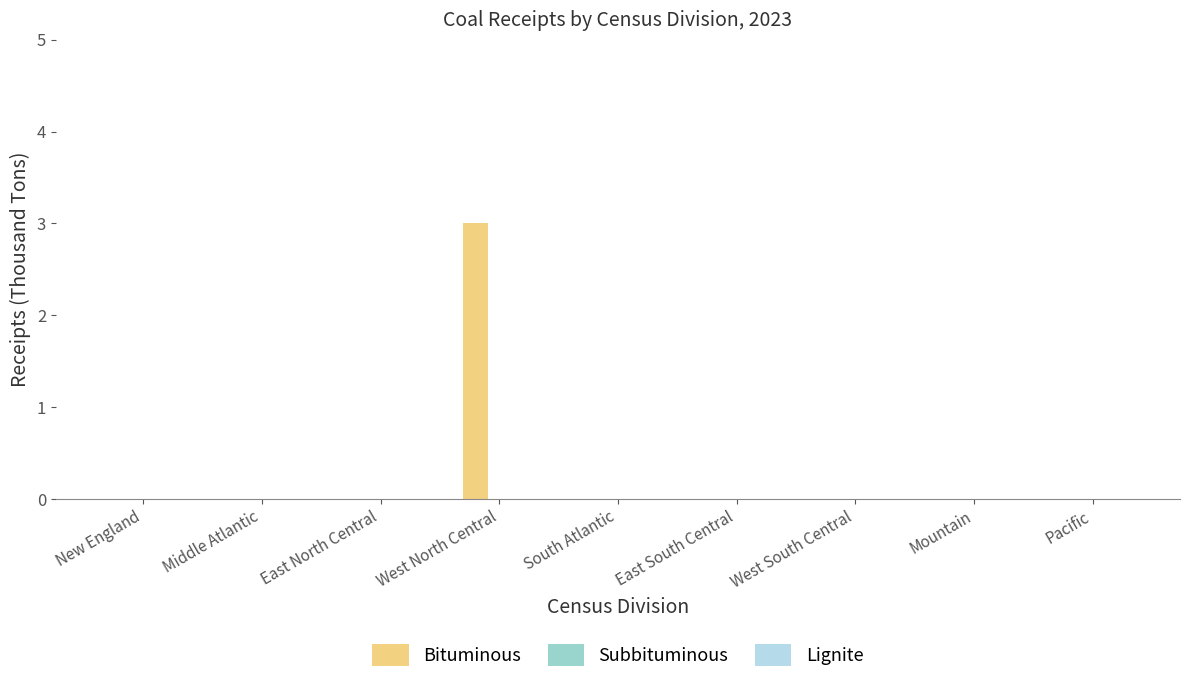

What is the change in value from West North Central to West South Central?

-3